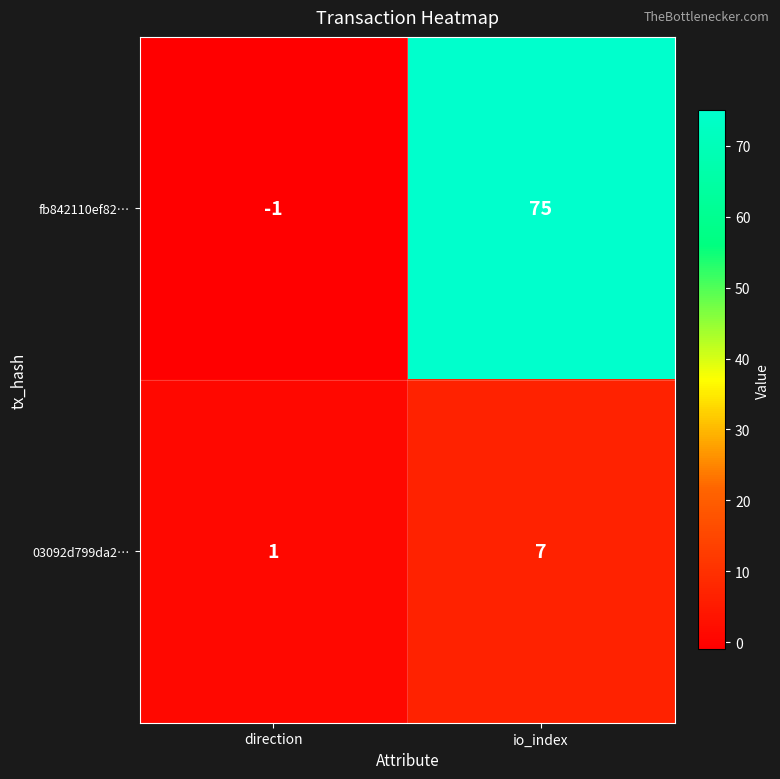

At which category does the chart reach its peak across all series?

io_index